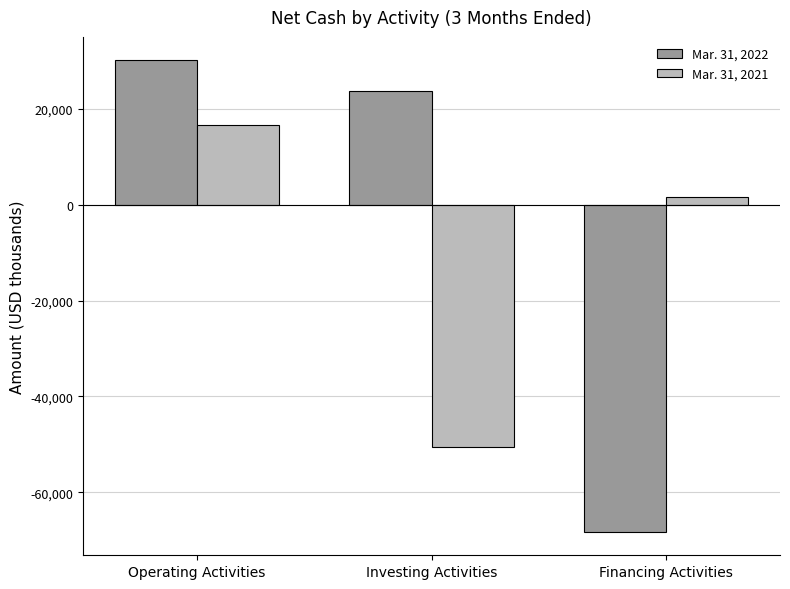

What is the sum of all Mar. 31, 2021 values?

-32252